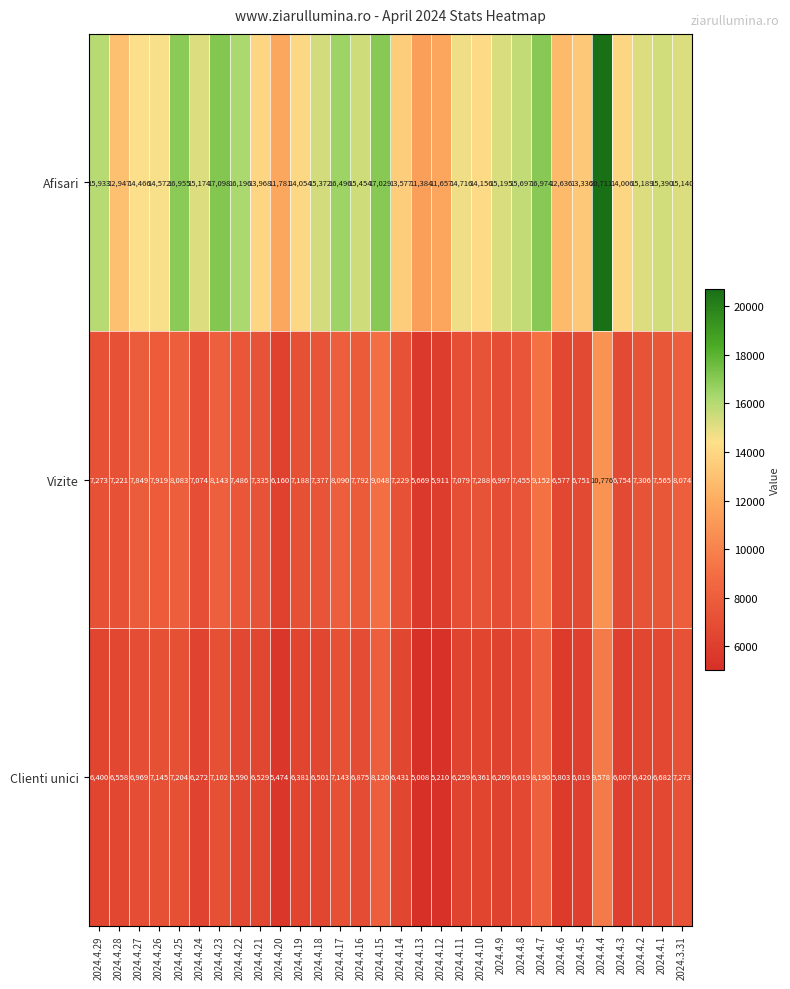

True or false: Afisari has a value of 9496 at 2024.4.21.

False